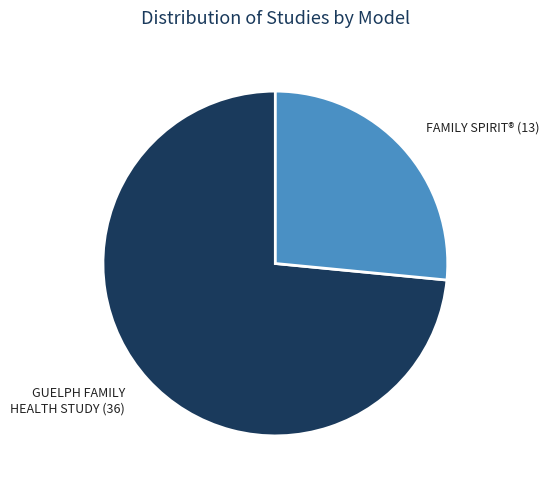

How many slices are in this pie chart?

2